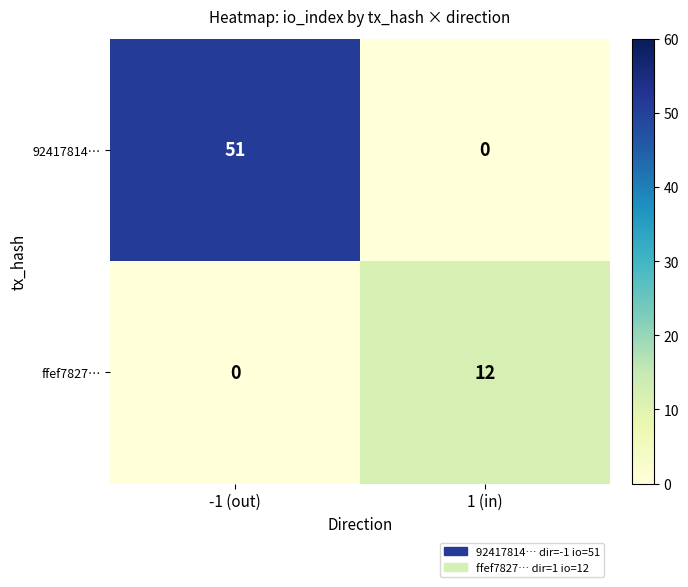

At 1 (in), list the series in order from largest to smallest.

ffef7827…, 92417814…